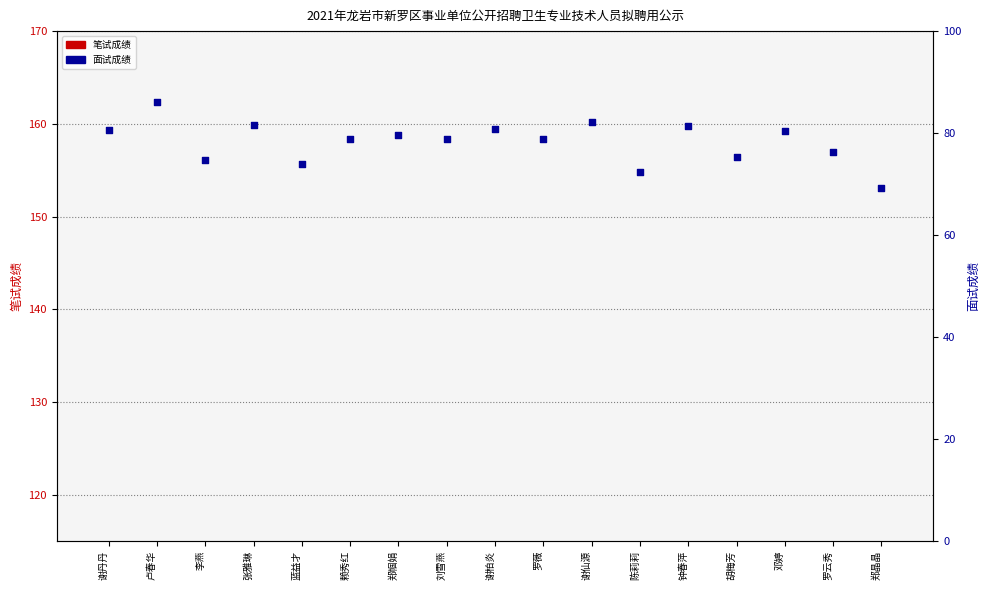

What is the total value across all series at 谢仙源?

144.2